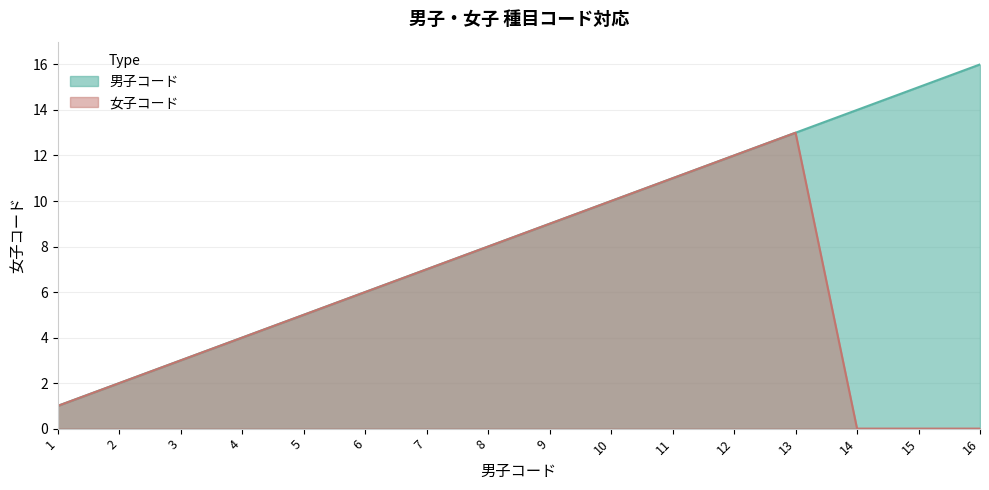

Does the chart display data point markers on the line(s)?

No